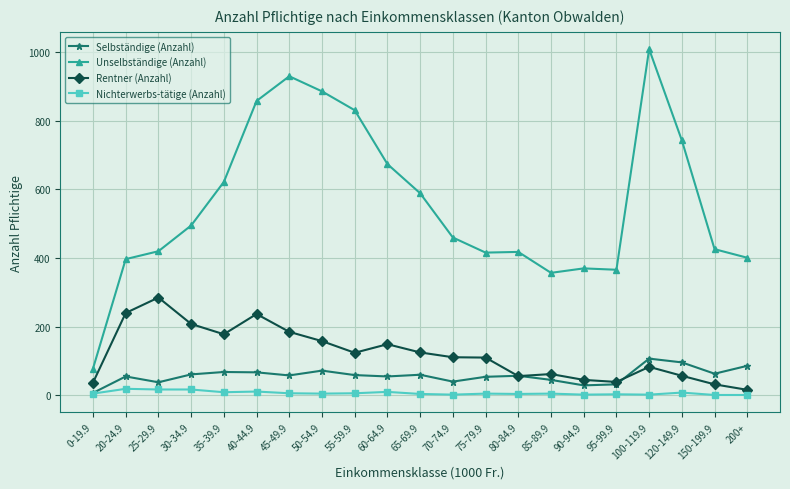

True or false: Selbständige (Anzahl) and Unselbständige (Anzahl) cross at least once.

False